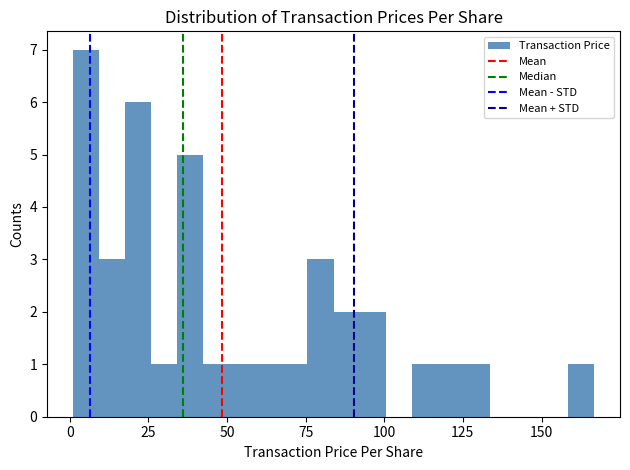

Read against the x-axis, roughly where is the centre of the tallest bar?

5